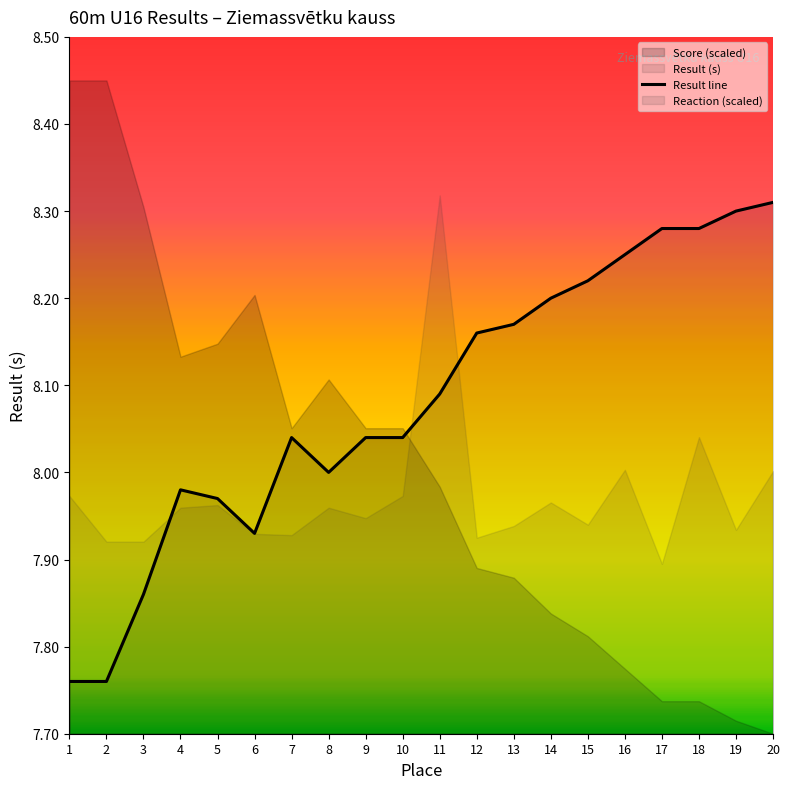

What is the value of the 18th point from the left?

8.3